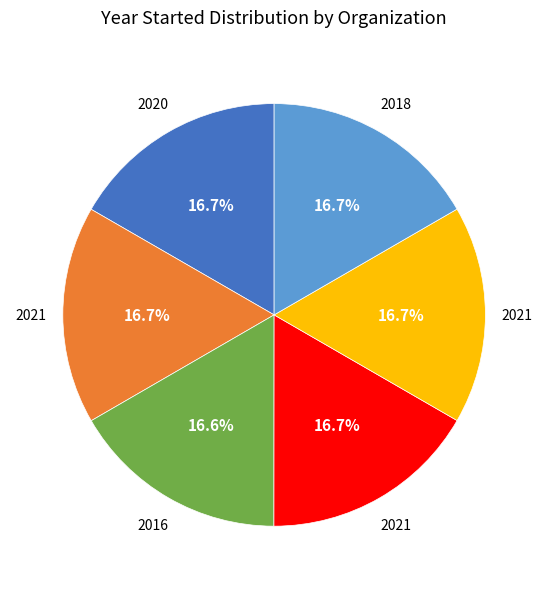

How many segments does this pie chart have?

6